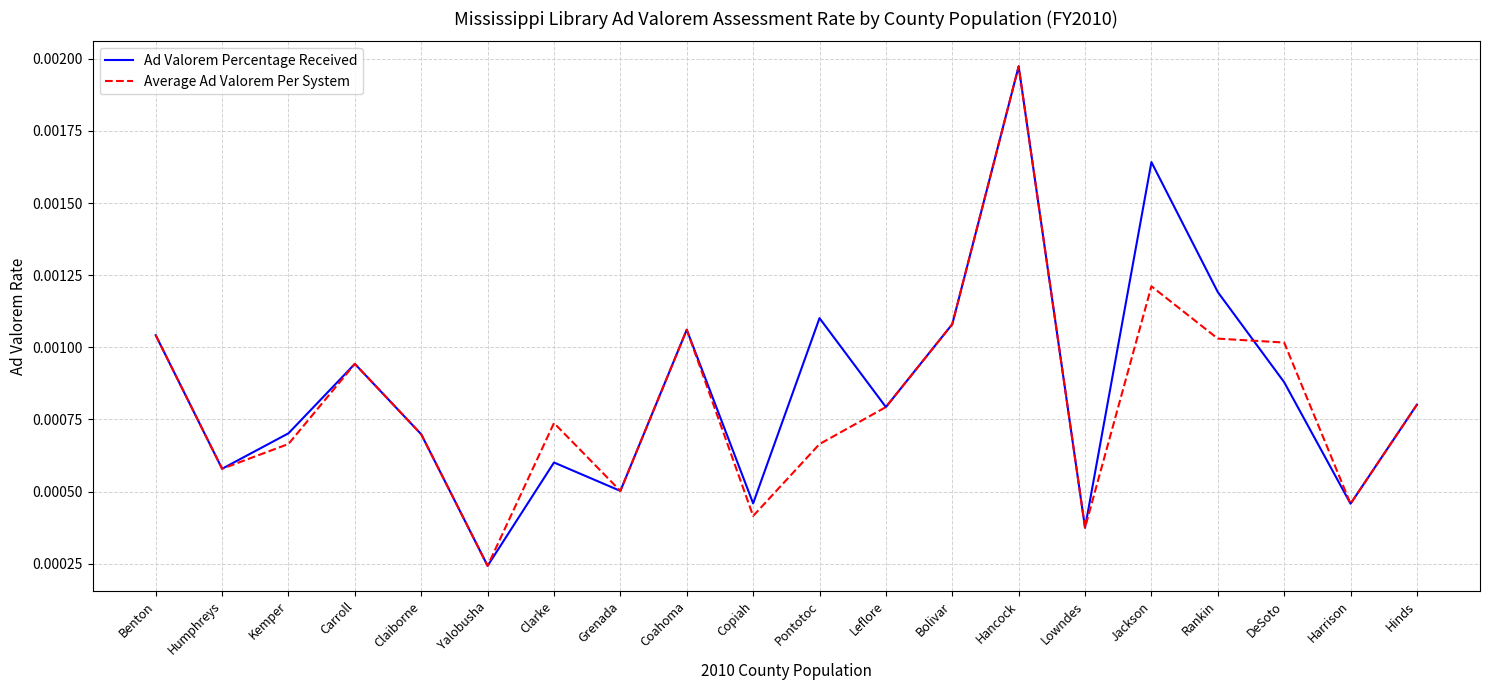

At which category does the chart reach its peak across all series?

Hancock